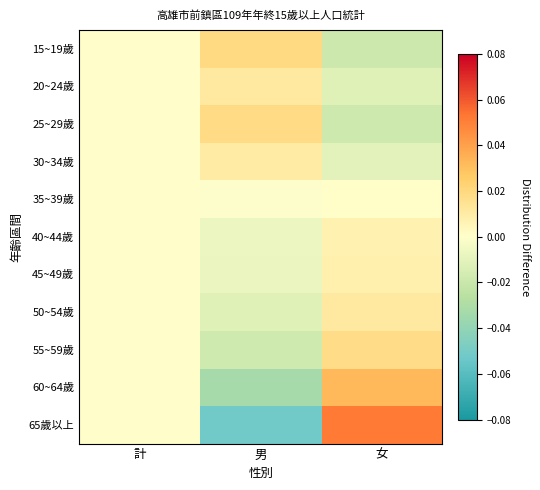

Which series has the largest range (max minus min)?

65歲以上